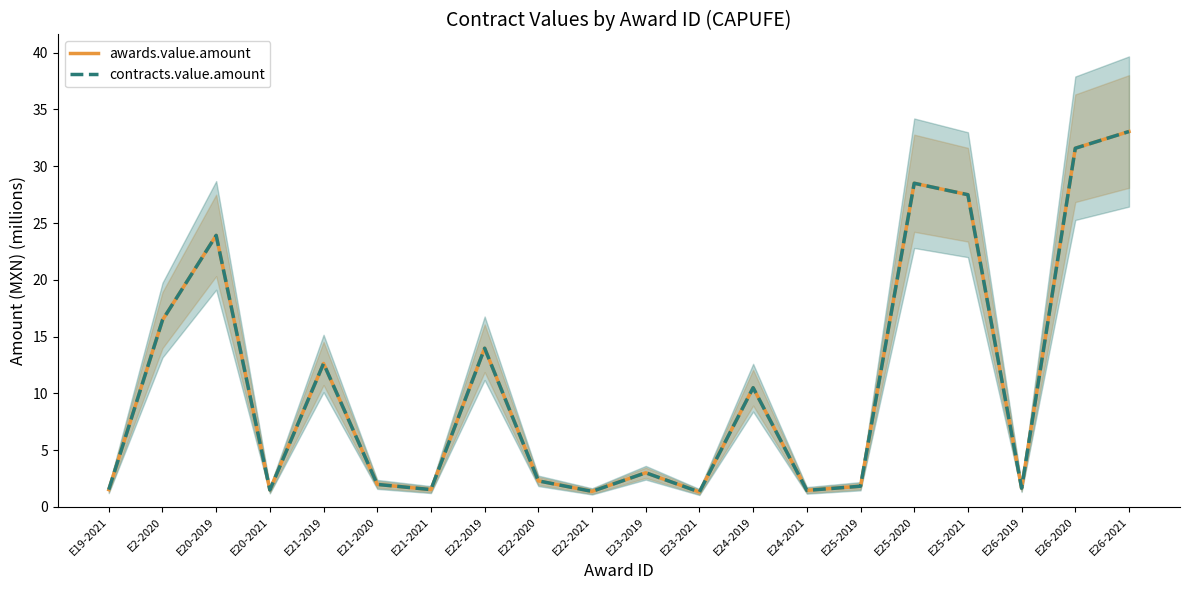

At how many categories does at least one series exceed 19?

5